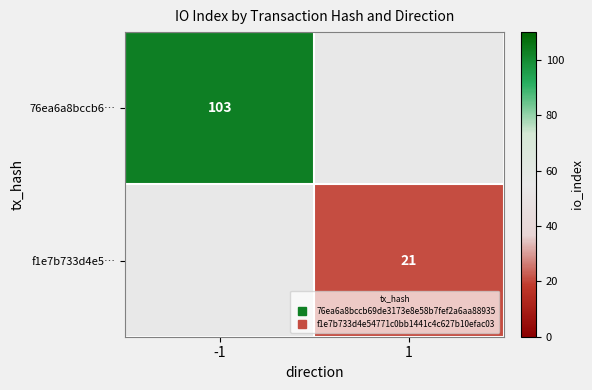

The f1e7b733d4e5… series shows 10.8 at 1. True or false?

False